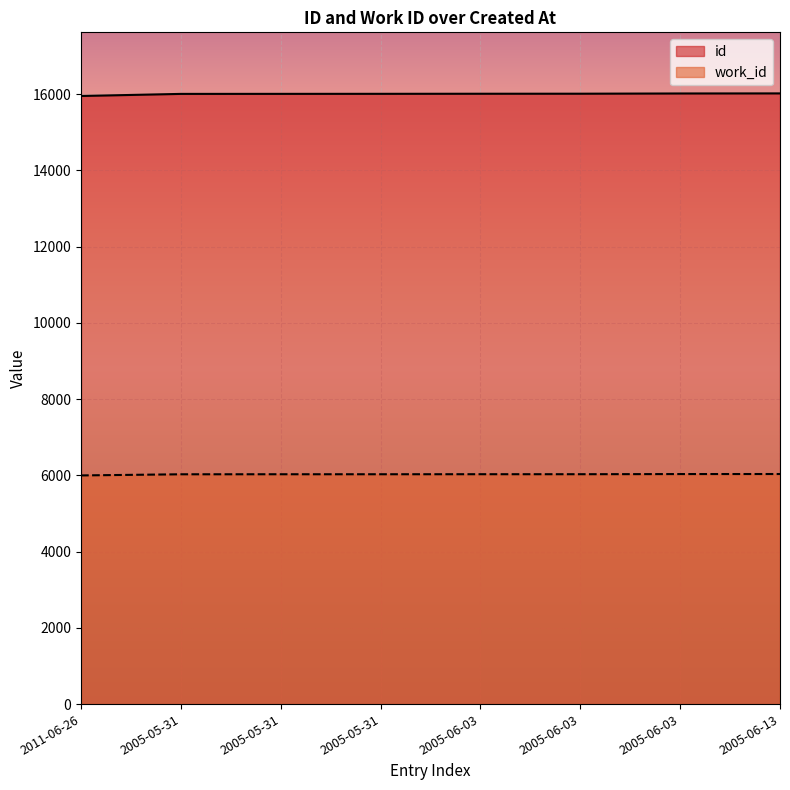

What is the minimum value shown in the chart?

5998